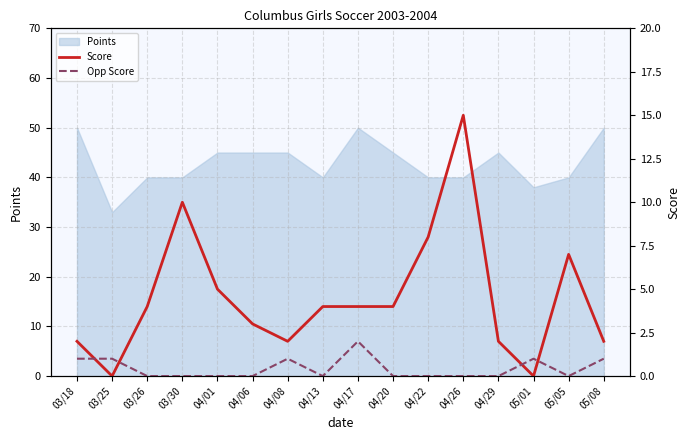

Where do Score and Opp Score first cross each other?

03/18 and 03/25